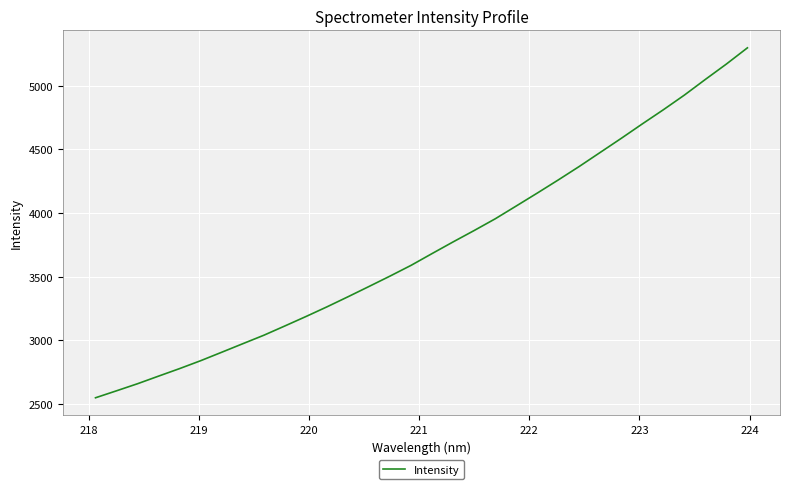

What is the maximum value shown in the chart?

5299.5